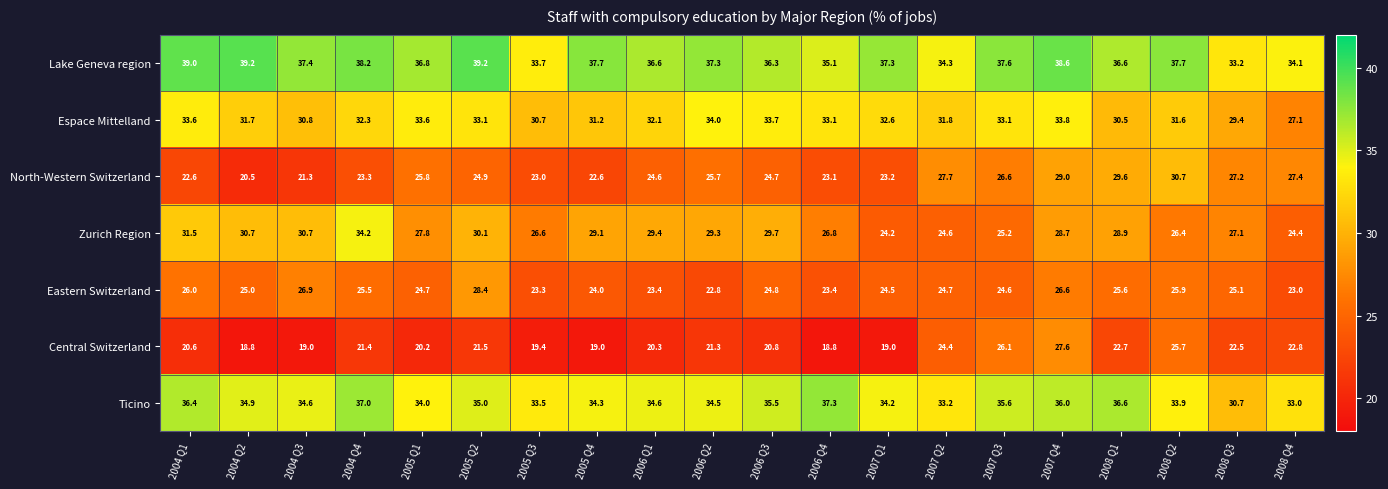

Where is North-Western Switzerland nearest to the value 25?

2005 Q2